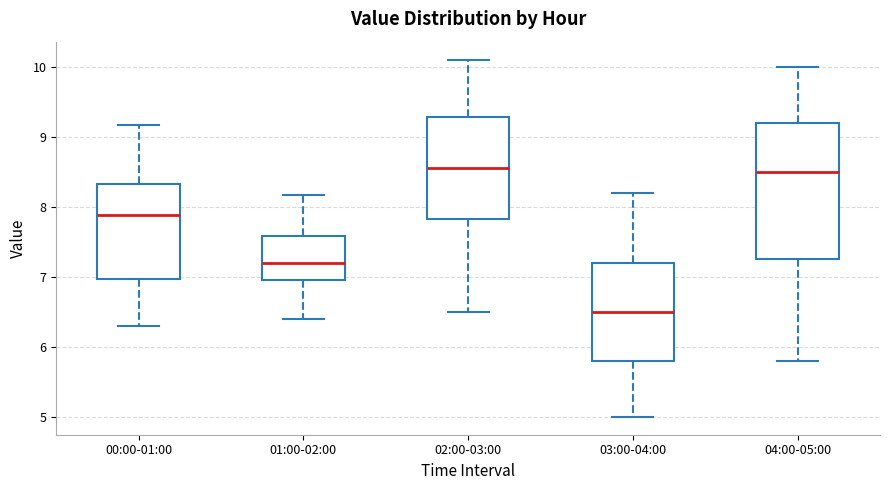

Which box is the tallest, from its lower edge to its upper edge?

04:00-05:00